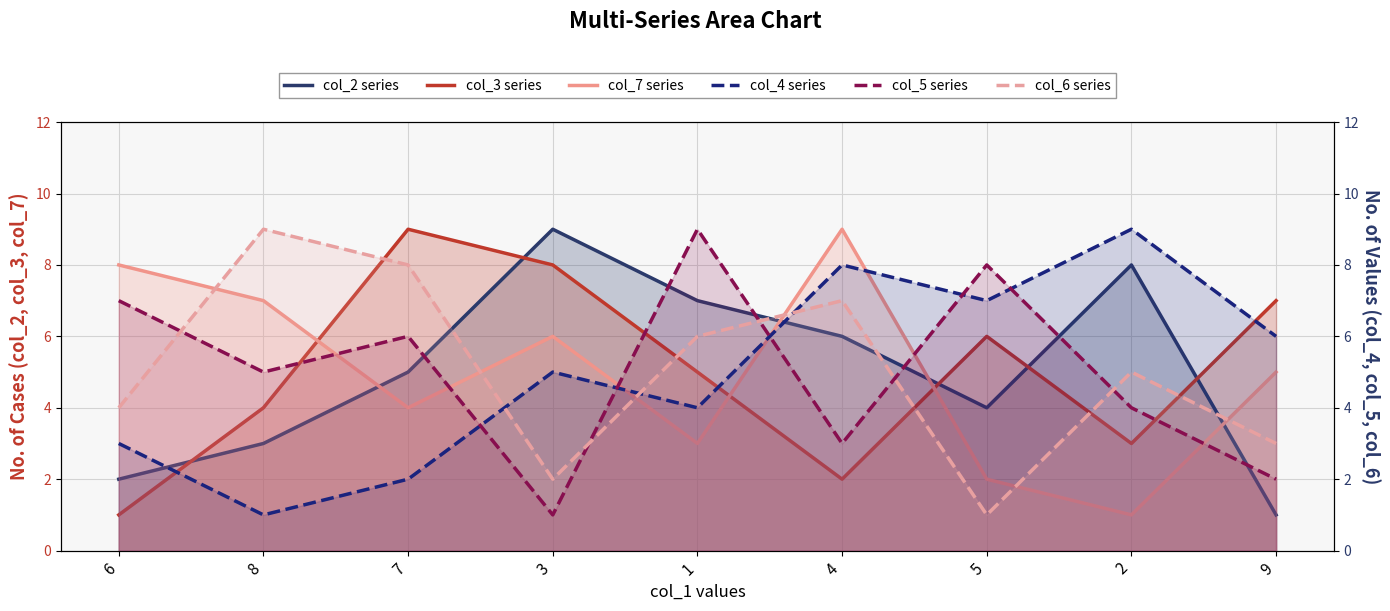

How many data points does each series have?

9